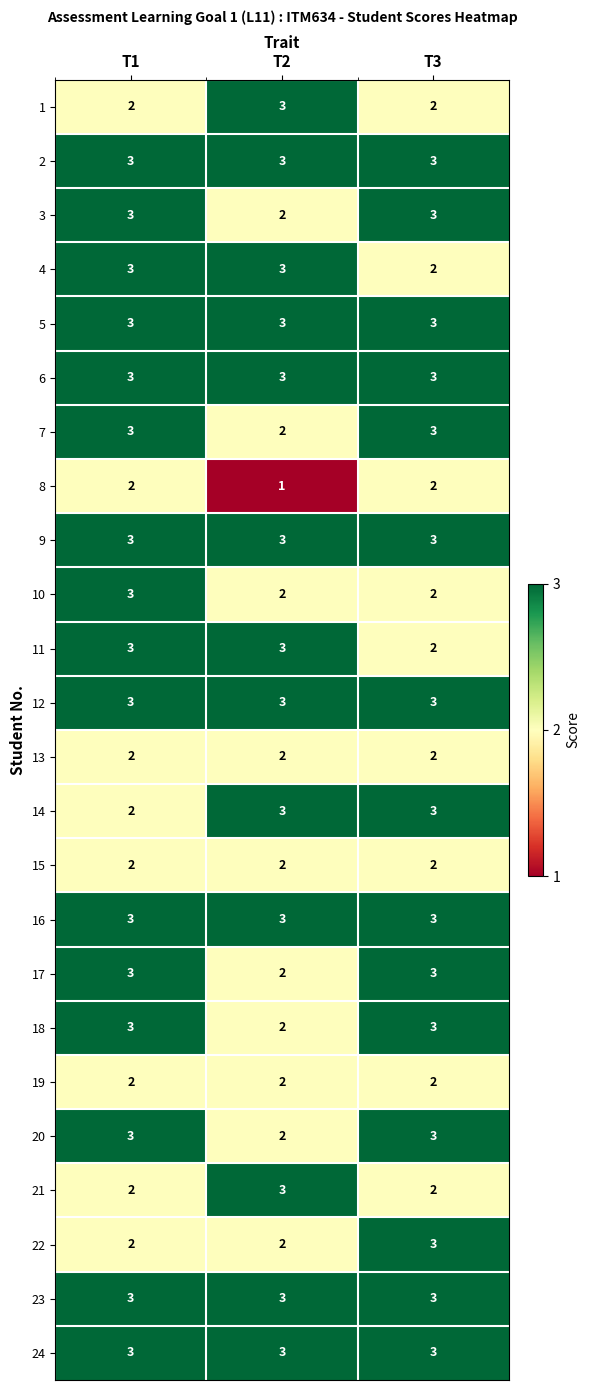

The 16 series shows 2 at T1. True or false?

False